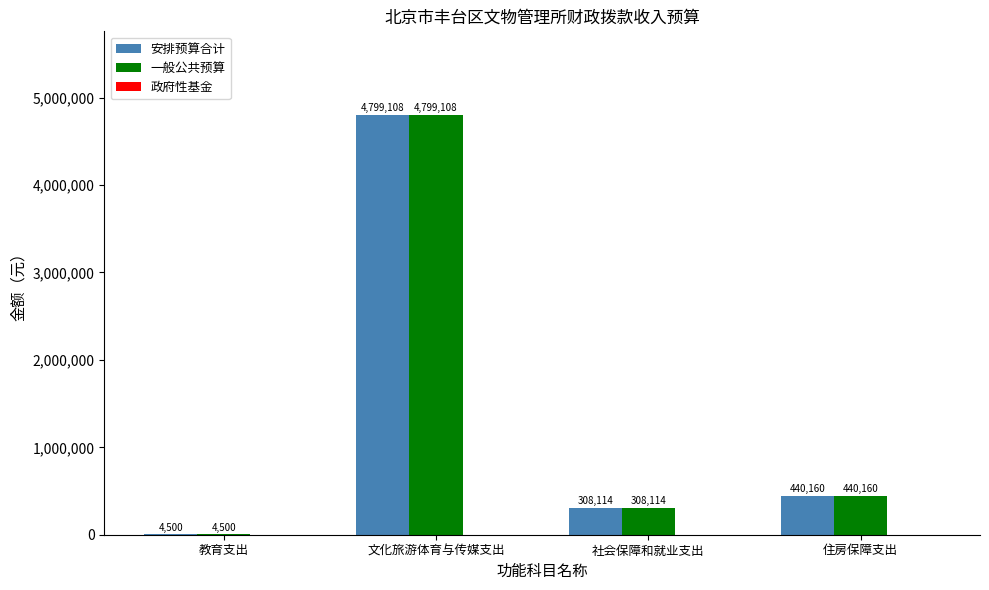

The 安排预算合计 series shows 440160 at 住房保障支出. True or false?

True